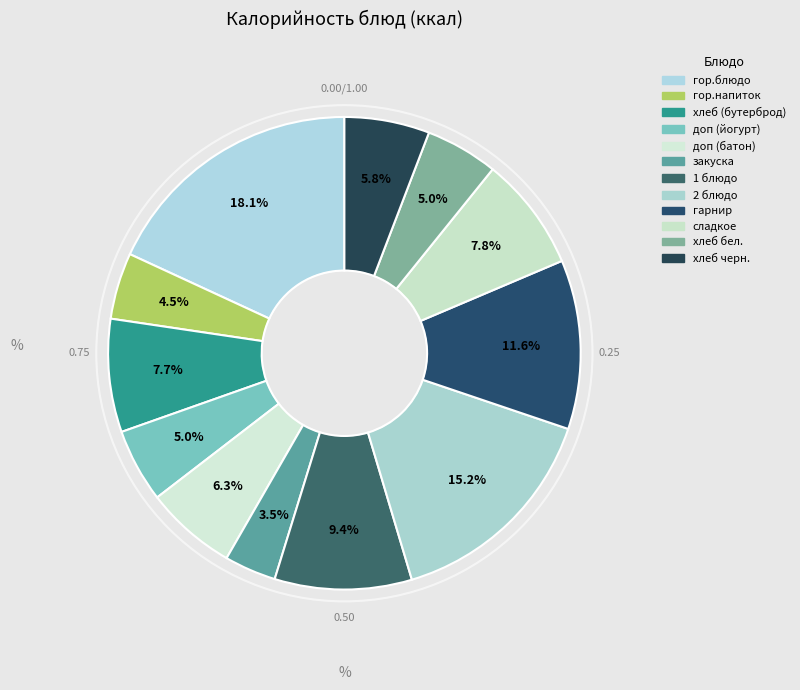

Is it true that 1 блюдо is 18% of the pie?

False